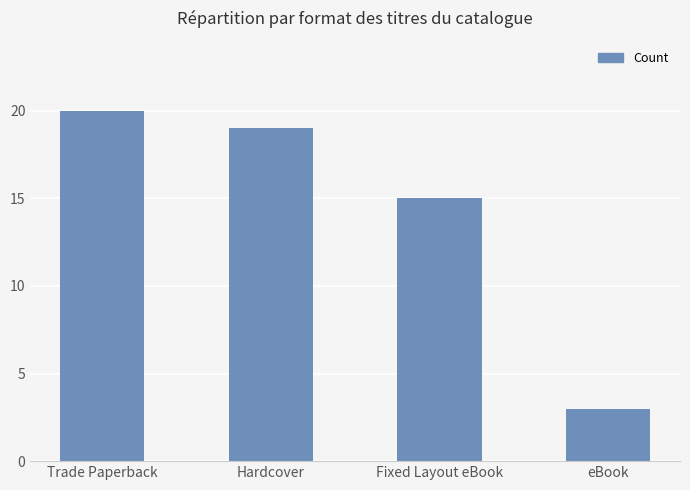

What is the change in value from Trade Paperback to Hardcover?

-1